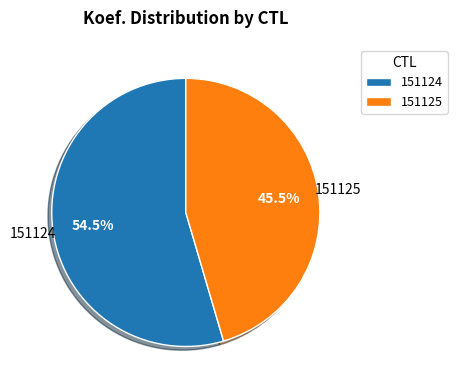

Rank the categories by value from highest to lowest.

151124, 151125